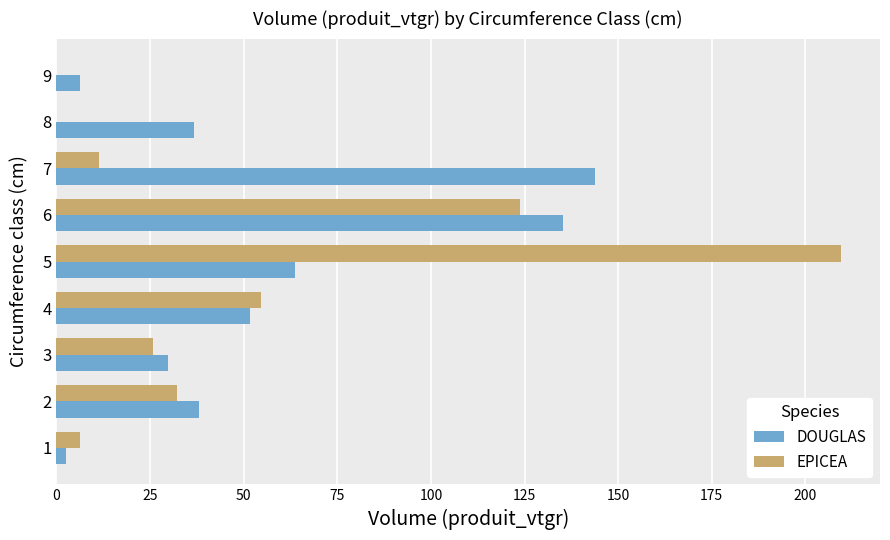

The EPICEA series shows -89.5 at 9. True or false?

False